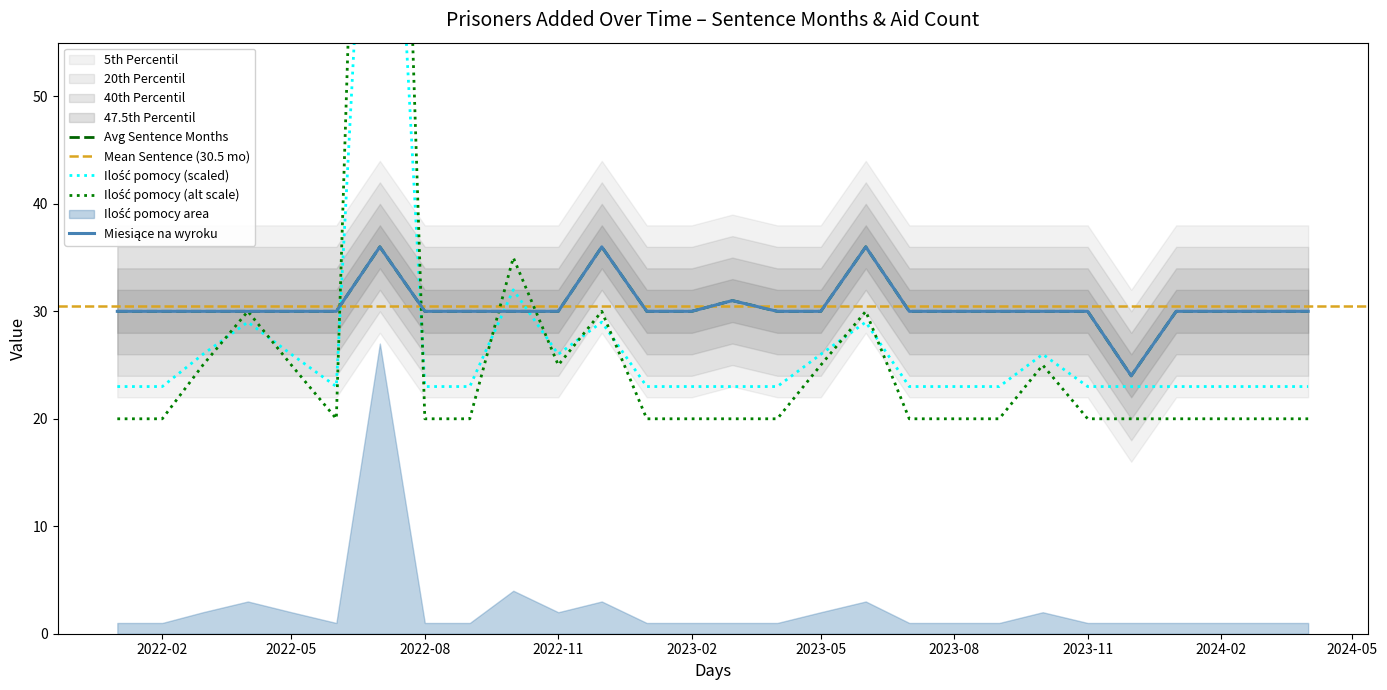

What is the difference between the highest and lowest values at 2023-03?

8